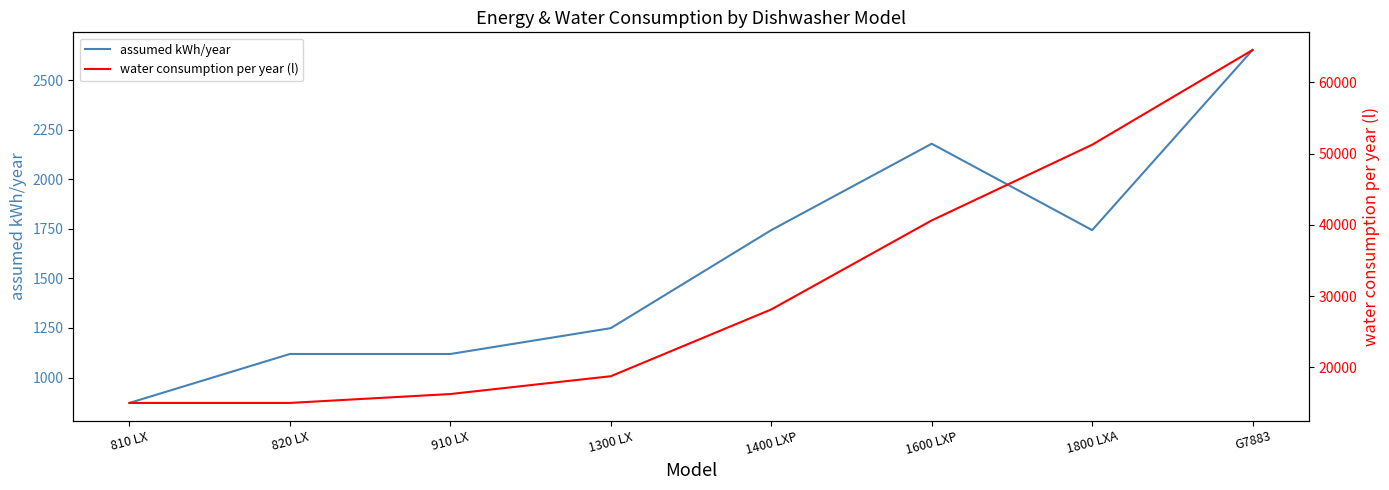

True or false: assumed kWh/year has more than 0 interior local peaks.

True